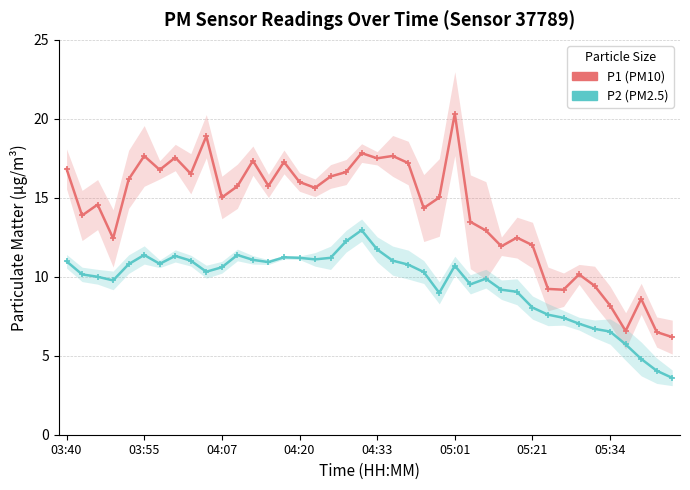

Rank the categories by P1 value from lowest to highest.

39, 38, 36, 35, 37, 32, 31, 34, 33, 28, 30, 04:20, 29, 27, 26, 03:55, 23, 04:07, 10, 24, 16, 11, 13, 15, 04:33, 17, 8, 18, 05:21, 03:40, 22, 14, 12, 20, 05:34, 05:01, 21, 19, 9, 25